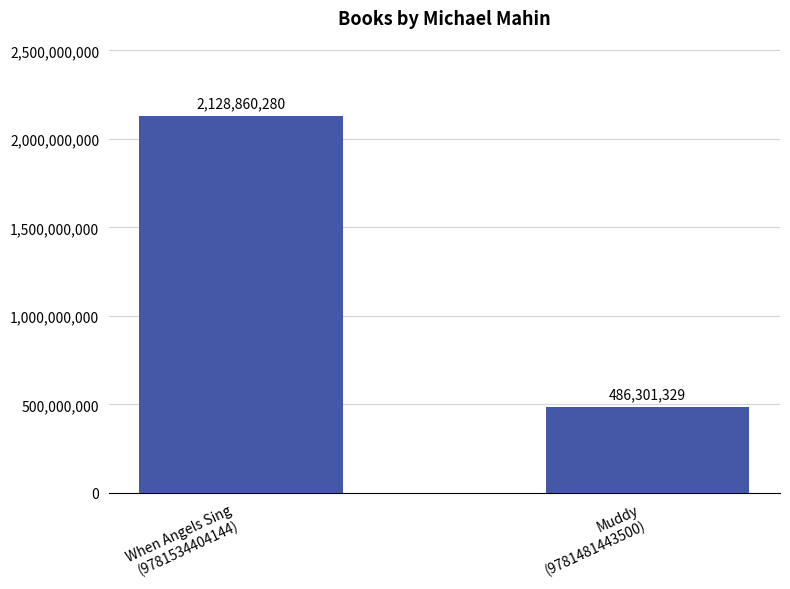

Between Muddy
(9781481443500) and When Angels Sing
(9781534404144), which is larger?

When Angels Sing
(9781534404144)